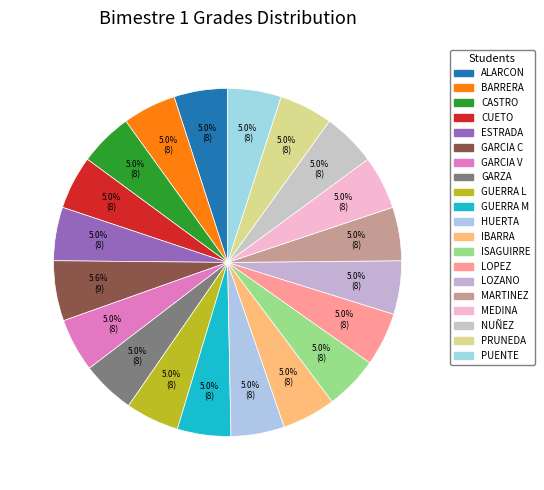

How many slices are in this pie chart?

20